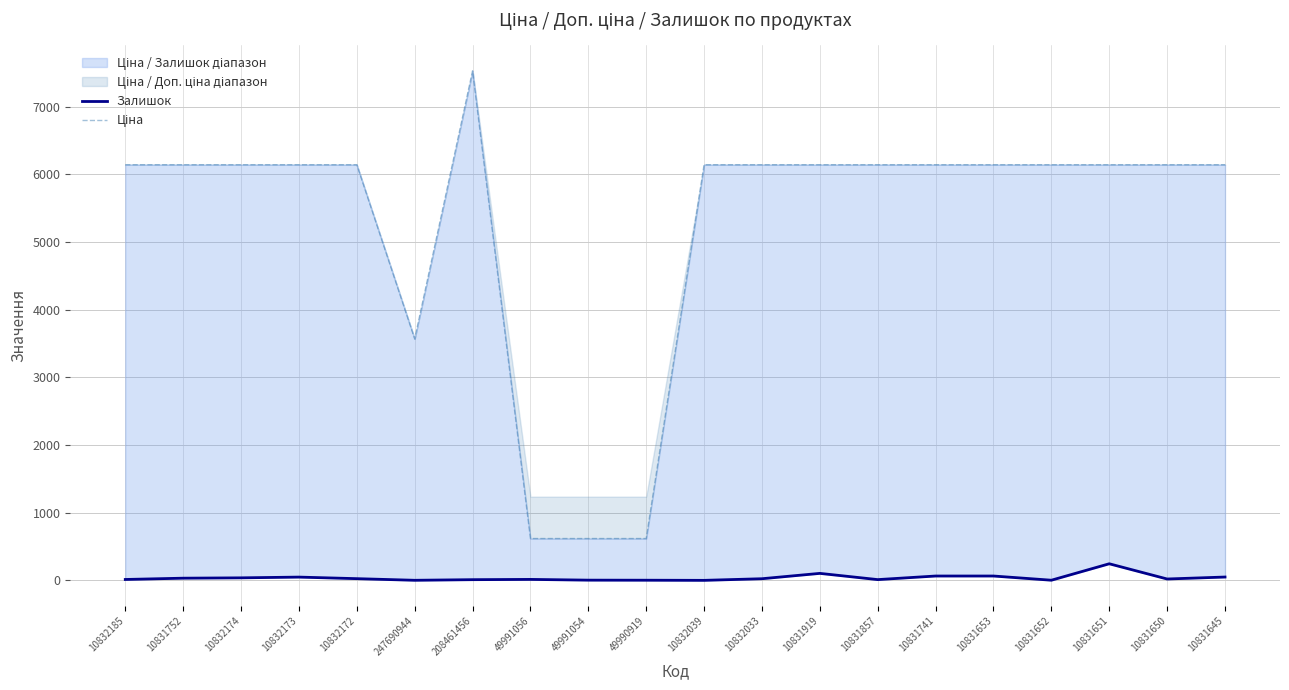

True or false: Ціна and Залишок cross at least once.

False